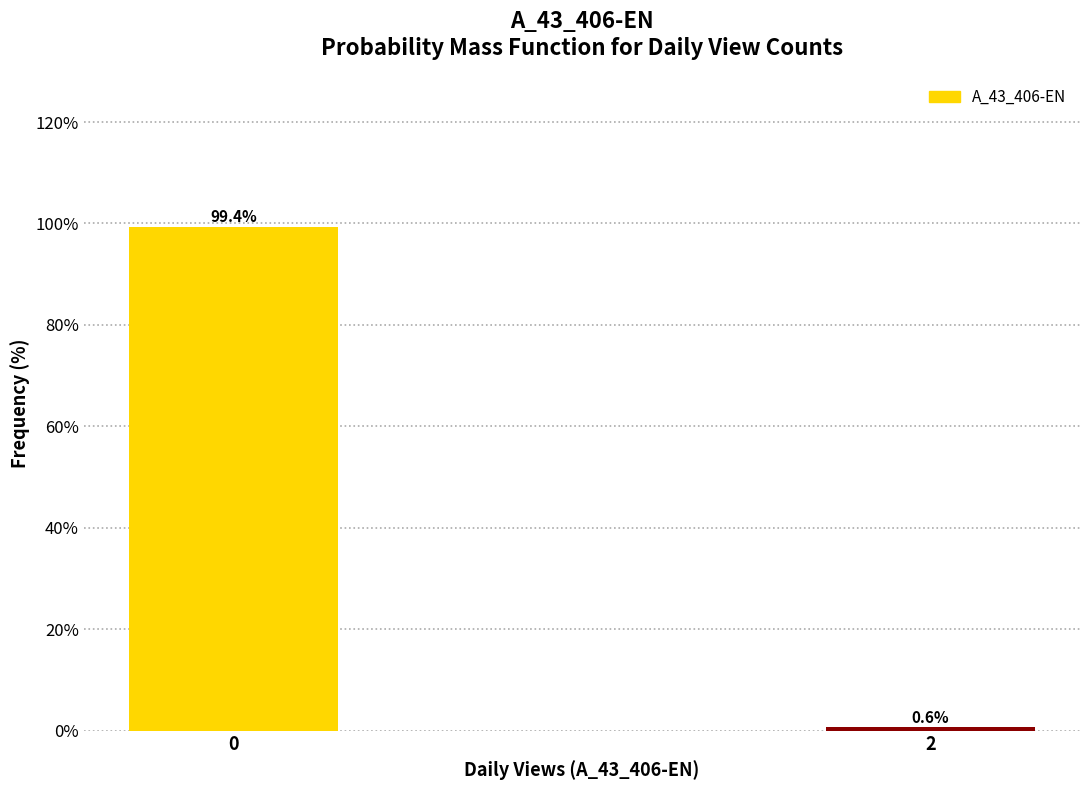

Reading right to left, extract all data points from this chart.

0.6	99.4